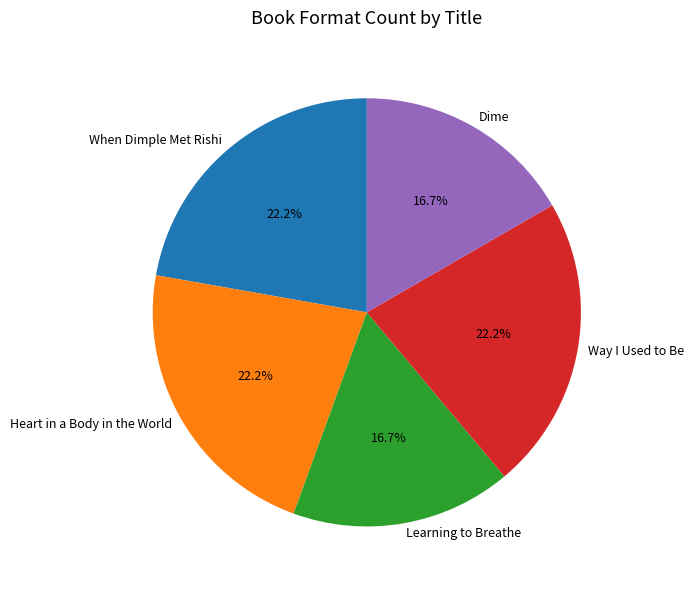

What portion of the pie excludes When Dimple Met Rishi?

77.8%